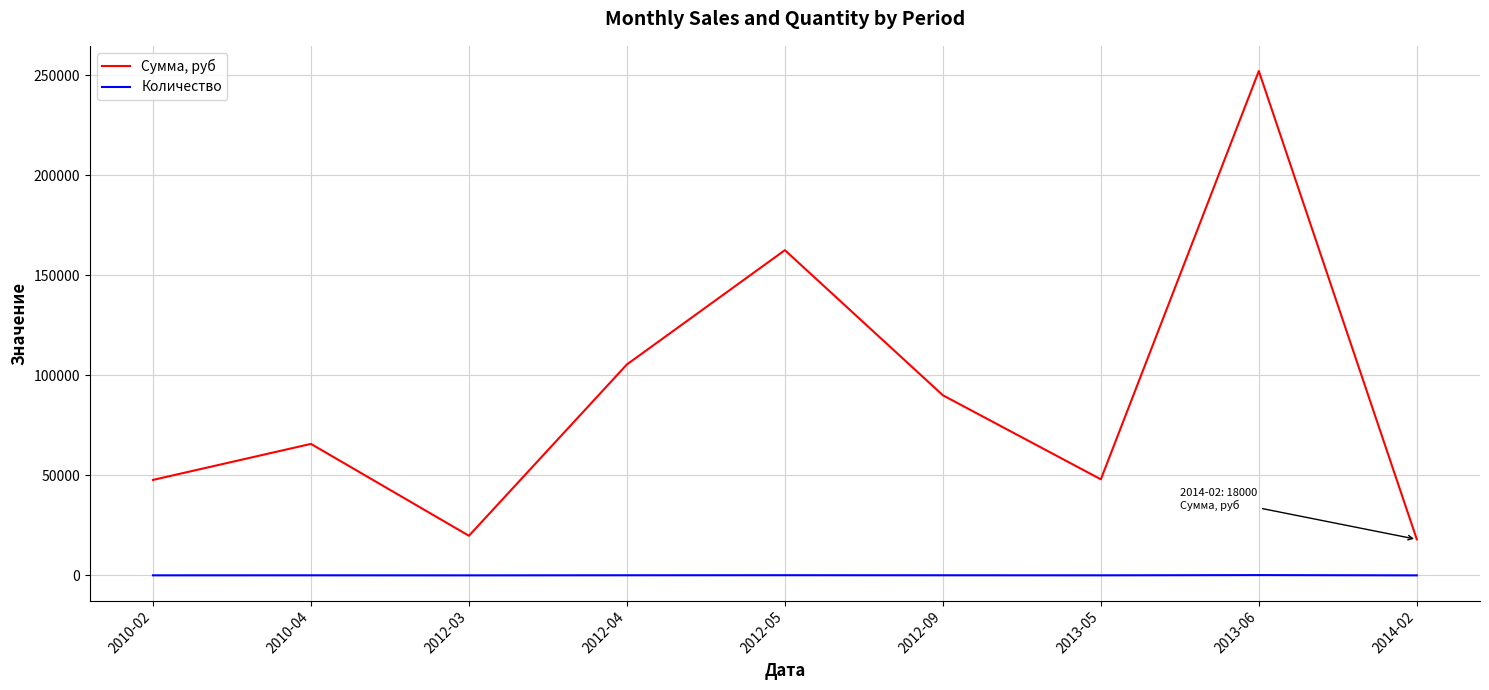

Which series has the largest range (max minus min)?

Сумма, руб